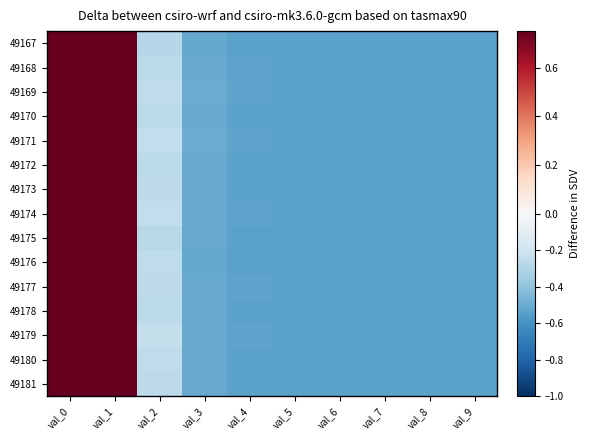

How many data points does each series have?

10